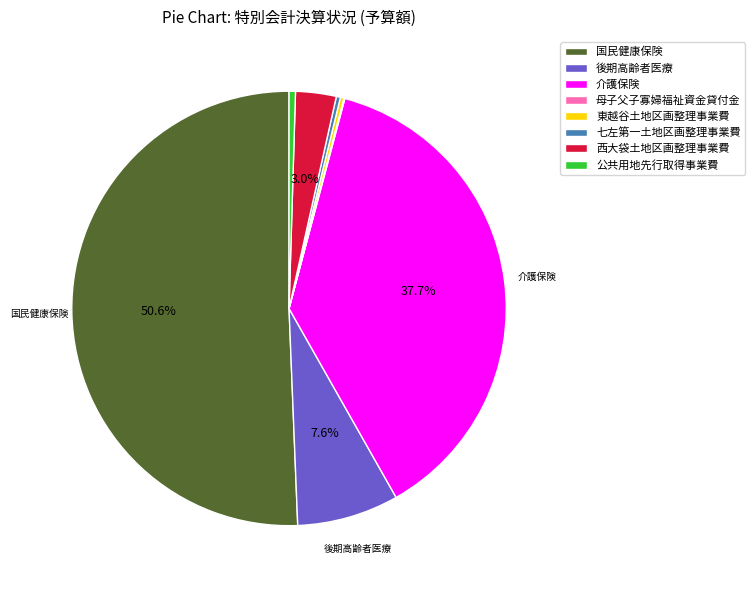

Between 後期高齢者医療 and 国民健康保険, which is larger?

国民健康保険